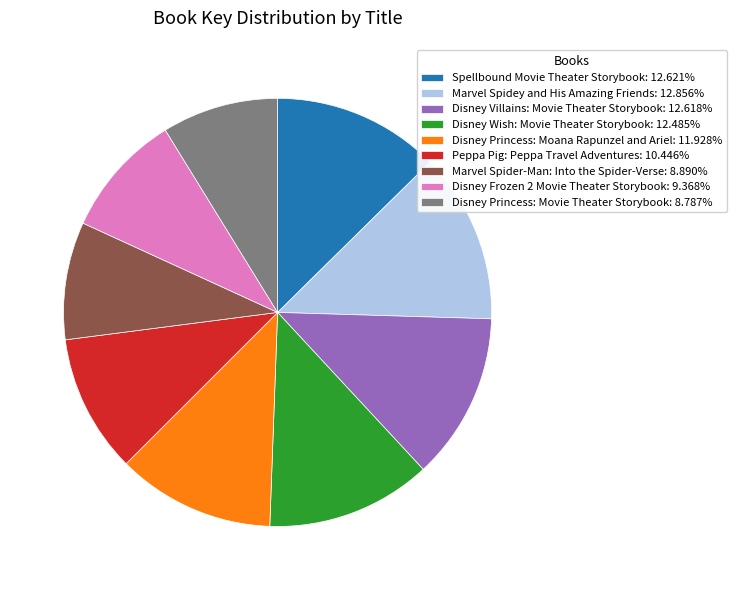

Does any single category account for the majority?

No